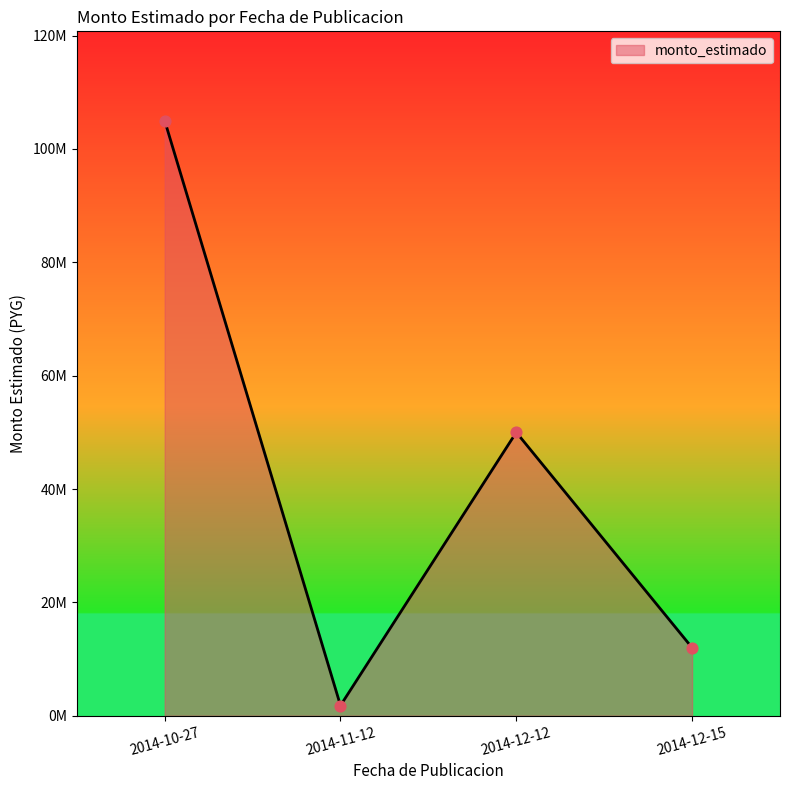

Between 2014-12-12 and 2014-12-15, which is larger?

2014-12-12